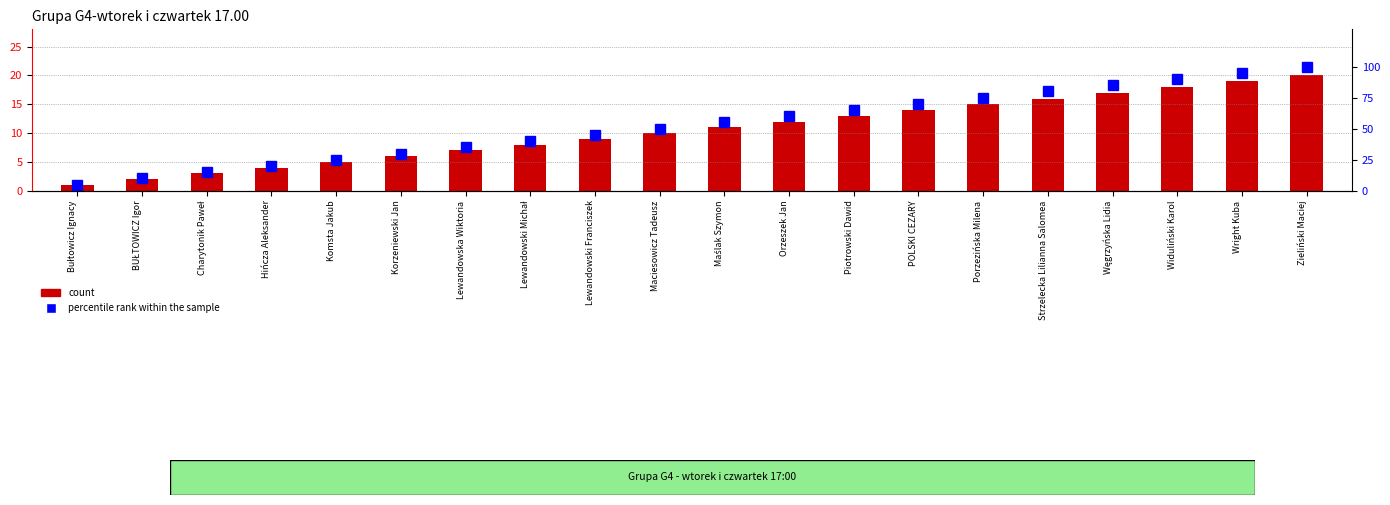

How many series are shown in this chart?

2